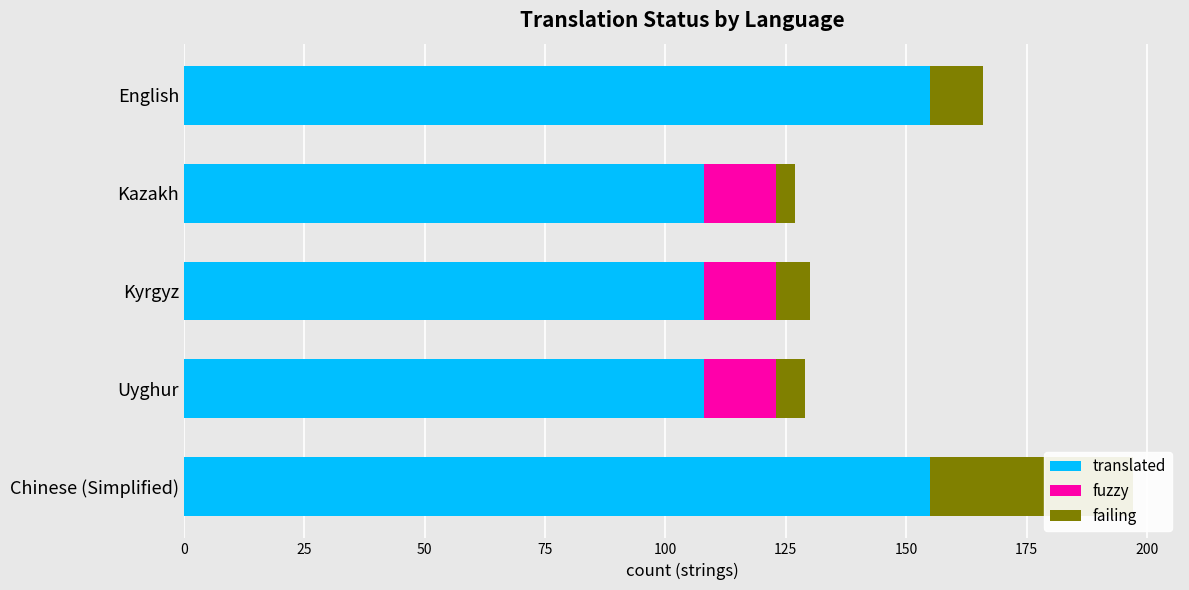

How many groups of bars are there?

5